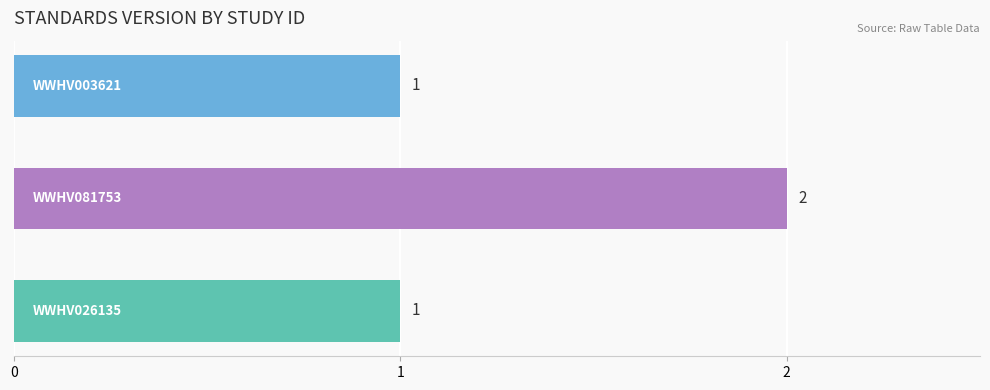

What is the difference between the maximum and second lowest values?

1